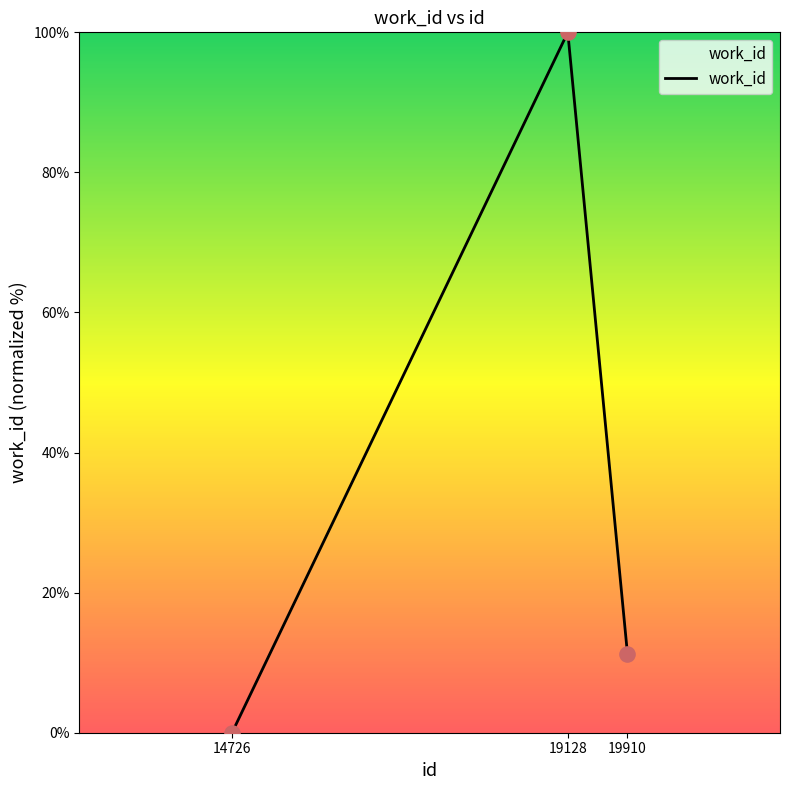

Between 19128 and 19910, which is larger?

19128